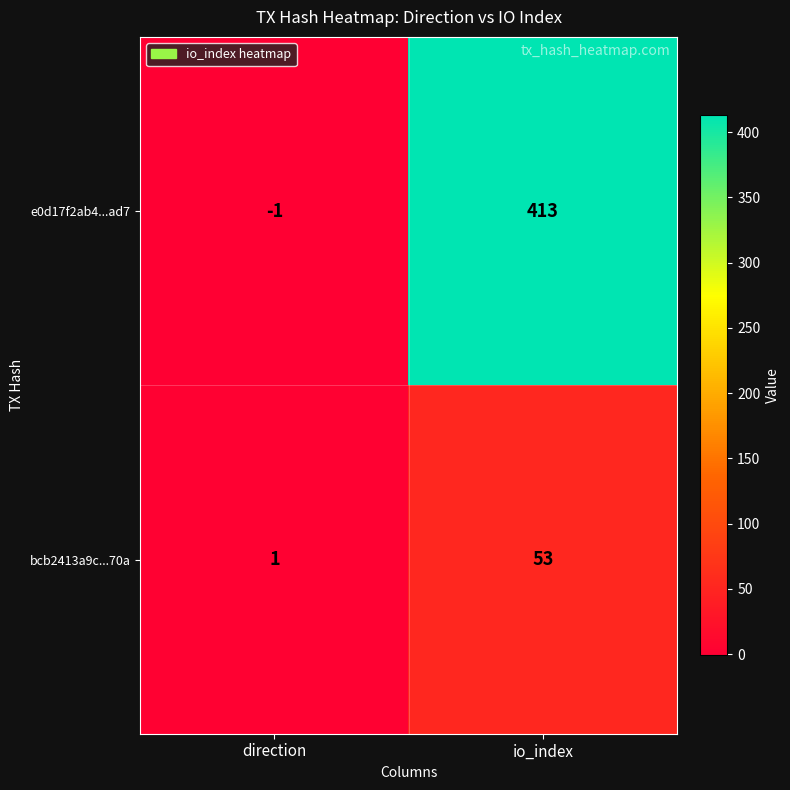

True or false: e0d17f2ab4...ad7 has a value of 0 at direction.

False